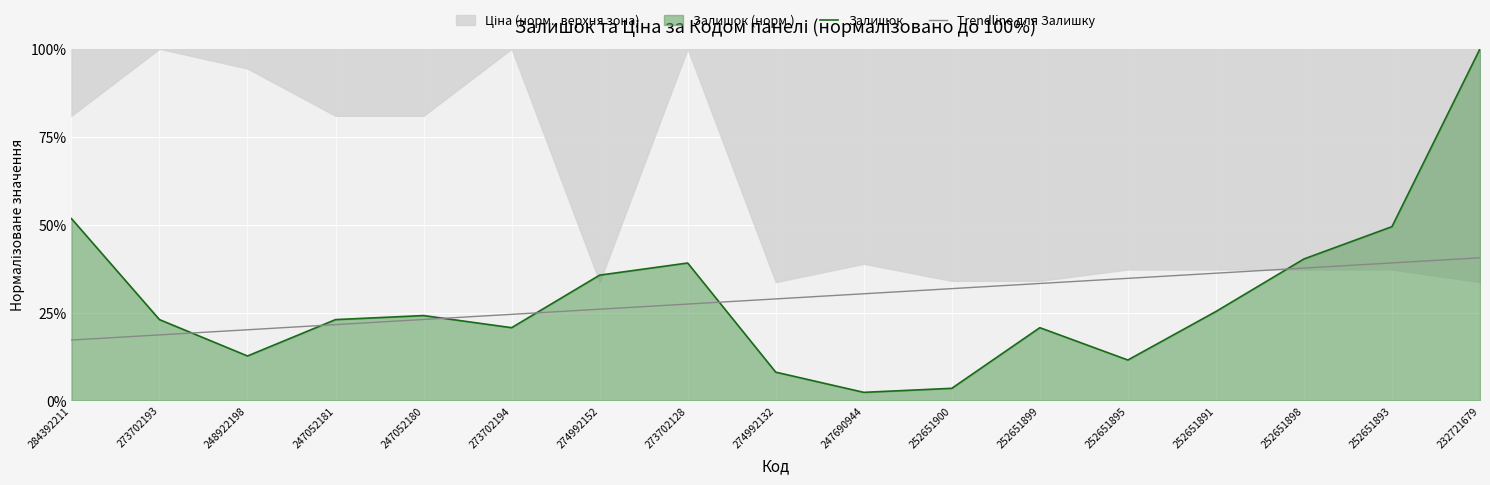

What is the lowest value of the Trendline для Залишку series?

17.2